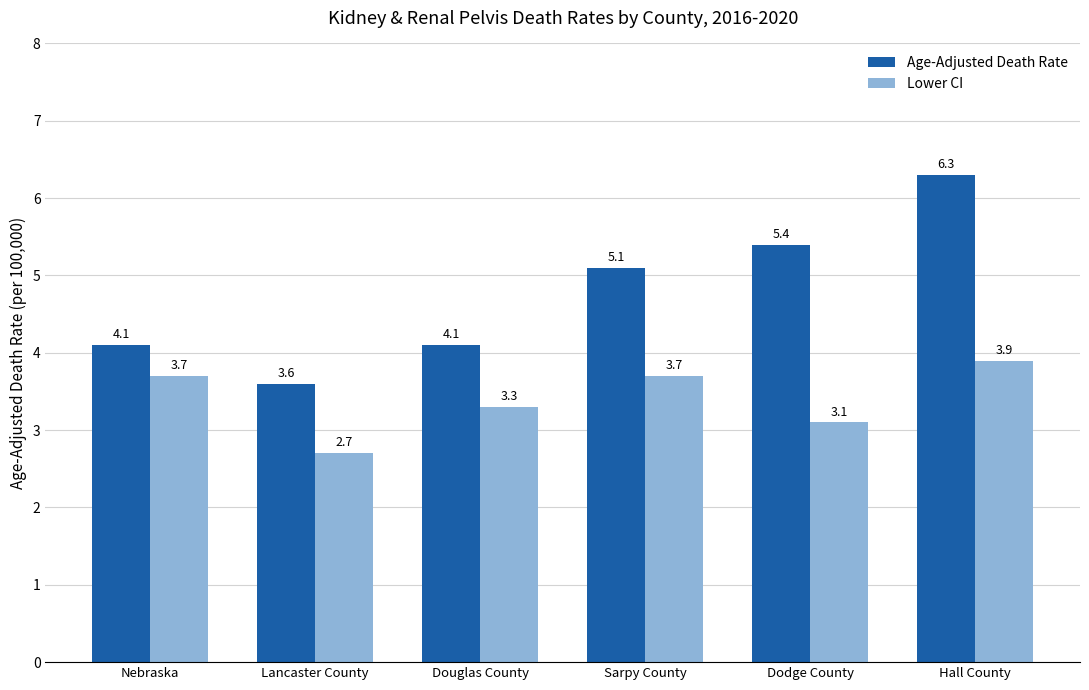

Reading left to right, transcribe all the data shown in this chart.

Age-Adjusted Death Rate: Nebraska=4.1	Lancaster County=3.6	Douglas County=4.1	Sarpy County=5.1	Dodge County=5.4	Hall County=6.3
Lower CI: Nebraska=3.7	Lancaster County=2.7	Douglas County=3.3	Sarpy County=3.7	Dodge County=3.1	Hall County=3.9